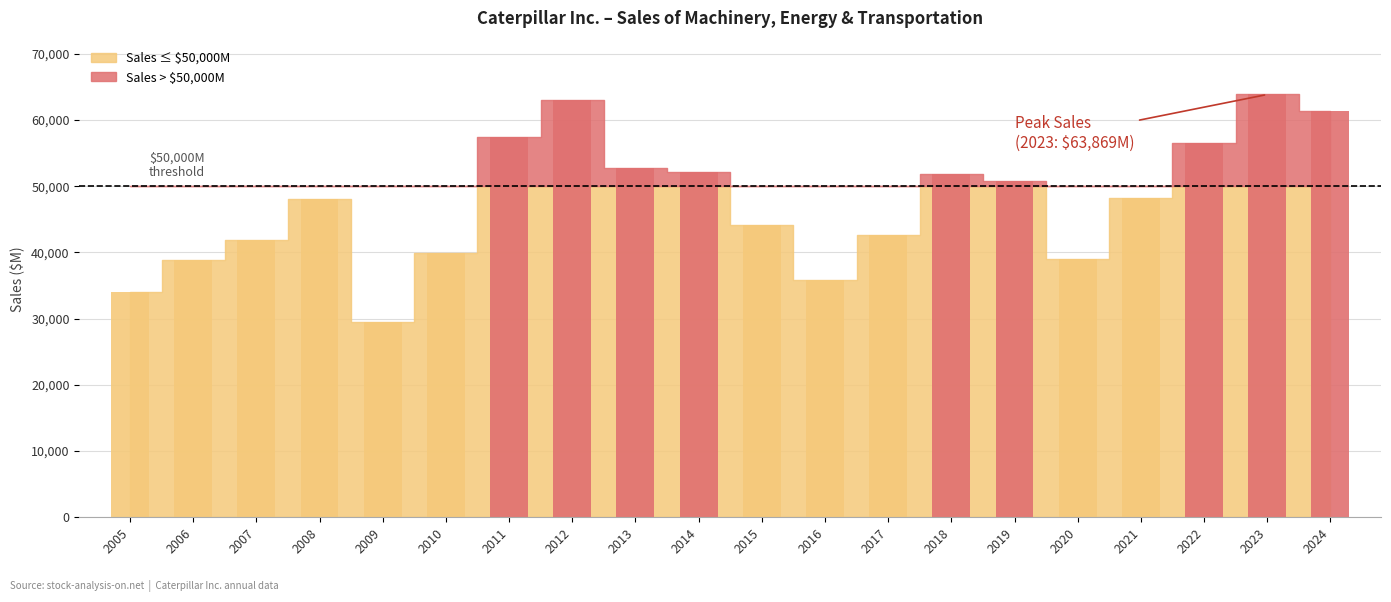

The chart shows a value of 30394 at 2008. True or false?

False